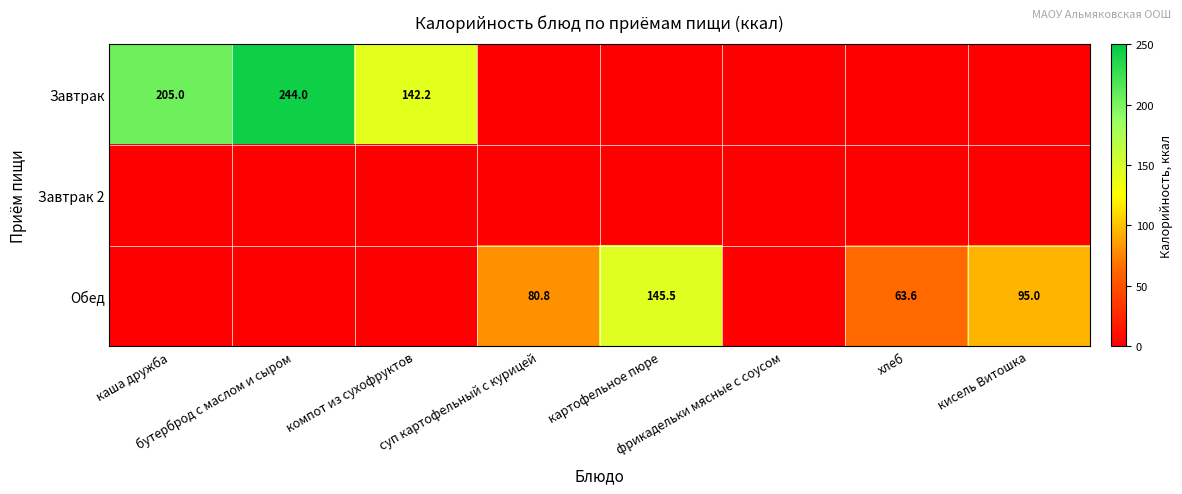

Which series changed the most between фрикадельки мясные с соусом and кисель Витошка?

Обед